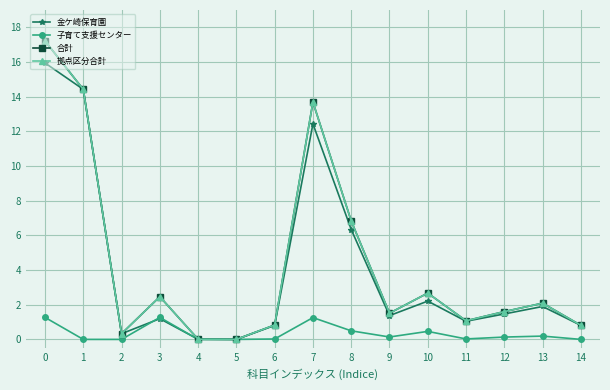

Between 1 and 9, which series saw the biggest shift?

金ケ崎保育園